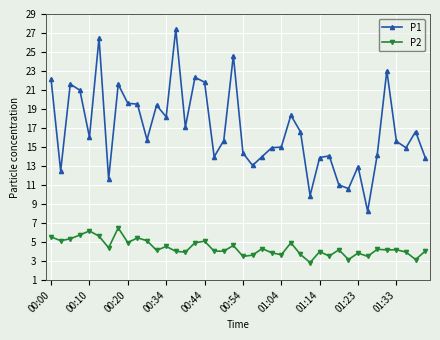

True or false: P2 and P1 intersect in this chart.

False